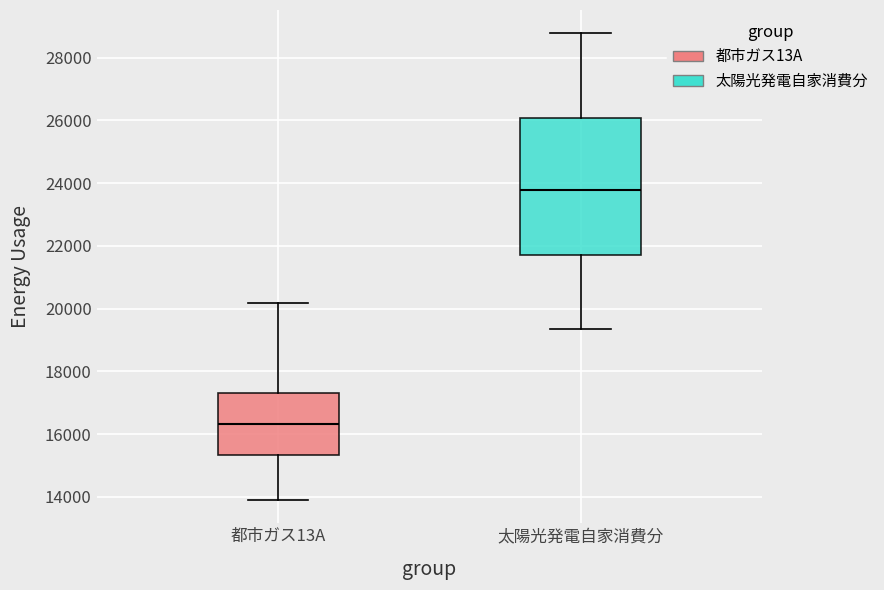

Which box is the tallest, from its lower edge to its upper edge?

太陽光発電自家消費分